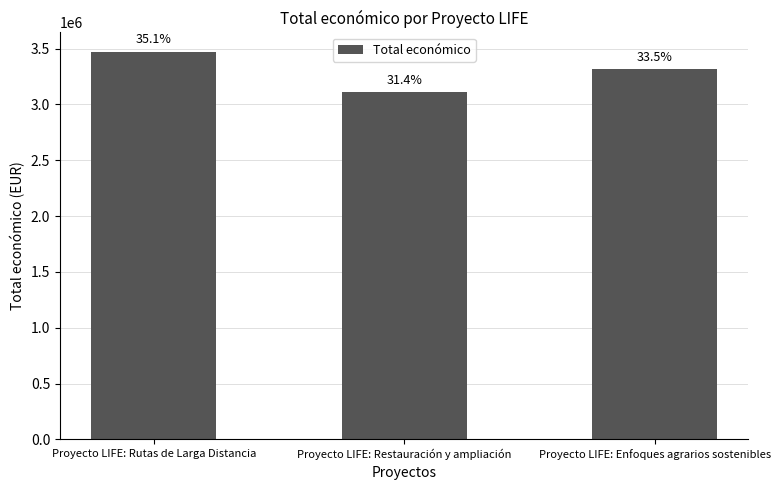

What is the label of the 2nd bar from the left?

Proyecto LIFE: Restauración y ampliación